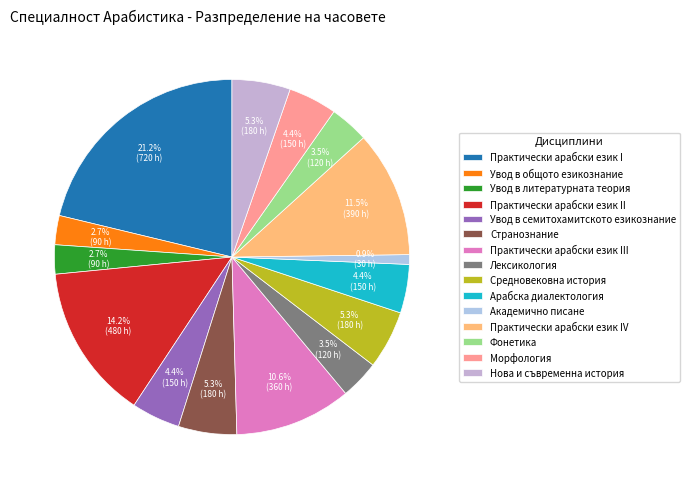

Count the number of slices in the pie.

15